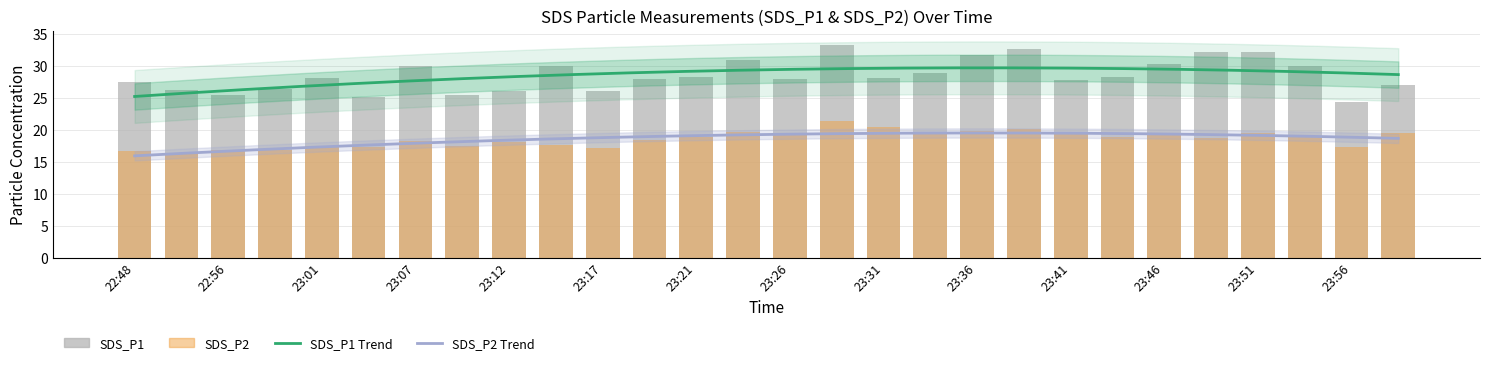

What is the sum of all SDS_P1 values?

797.1